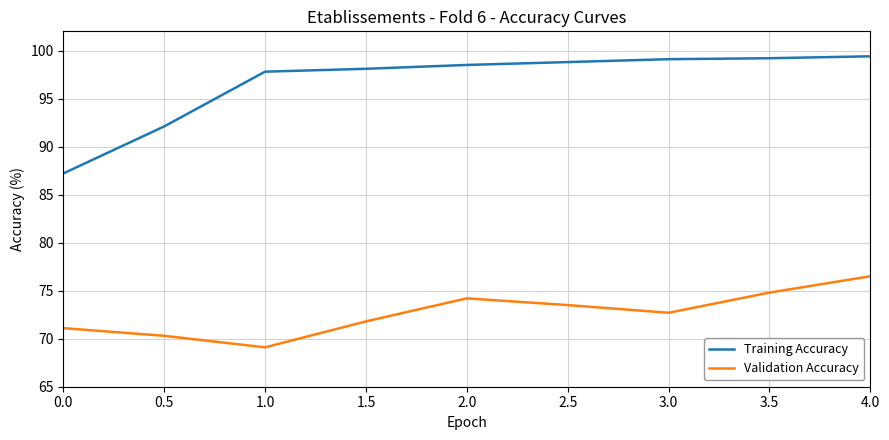

What is the difference between the maximum and minimum values in the Validation Accuracy series?

7.4